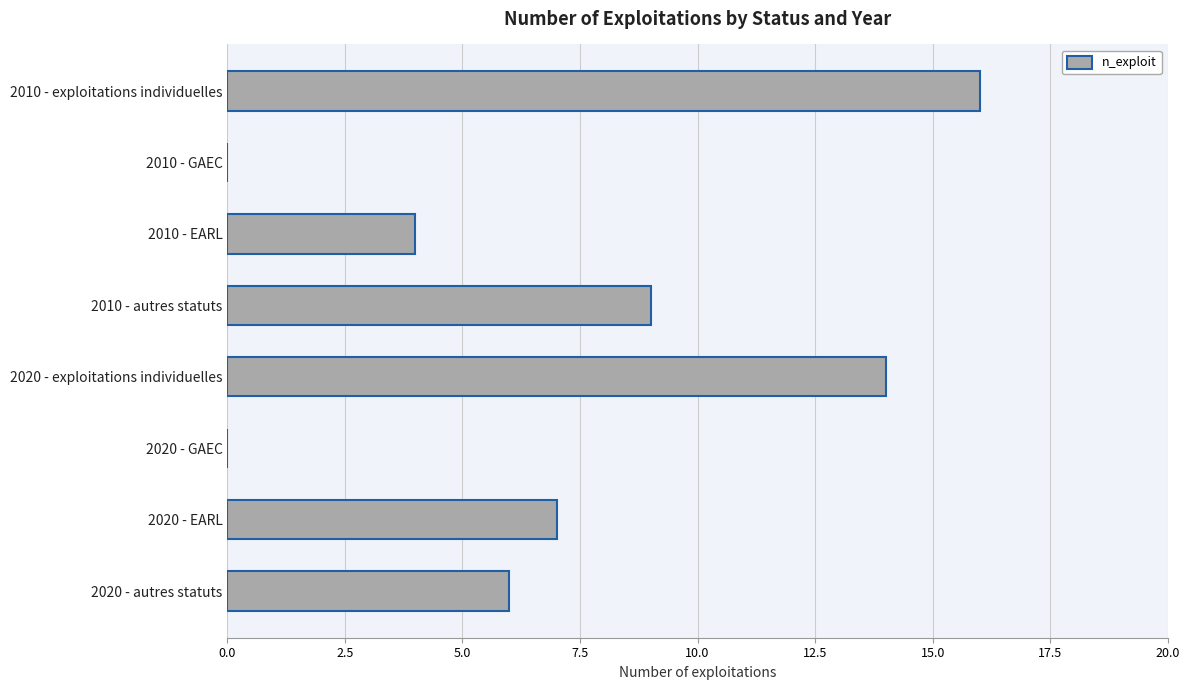

What is the approximate value at 2010 - autres statuts, to the nearest 10?

10